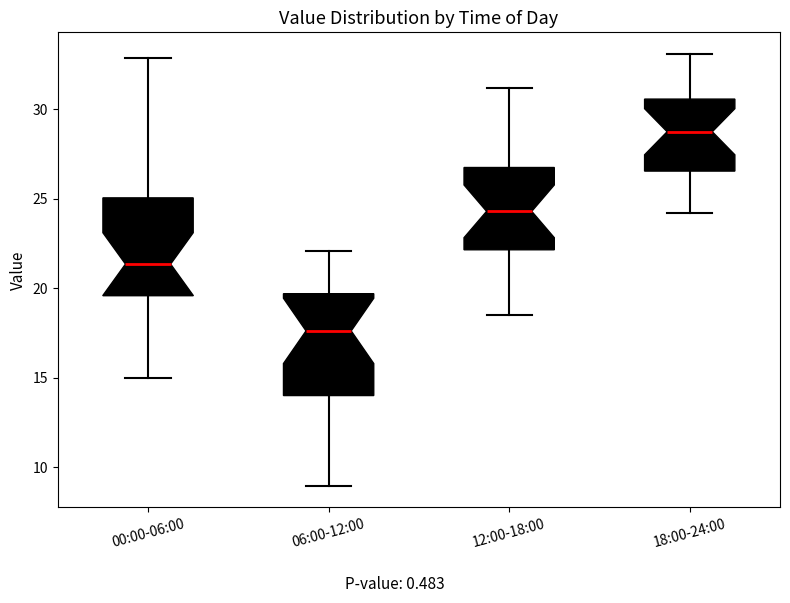

Reading left to right, transcribe this box plot: for each box, give where its median line is, the range the box spans, and where its two whiskers end, as read against the y-axis. The values are not printed on the chart, so give them approximately, as read against the axis.

00:00-06:00: median 21.5, box 19.5 to 25.0, whiskers 15.0 to 33.0
06:00-12:00: median 17.5, box 14.0 to 19.5, whiskers 9.0 to 22.0
12:00-18:00: median 24.5, box 22.0 to 27.0, whiskers 18.5 to 31.0
18:00-24:00: median 29.0, box 26.5 to 30.5, whiskers 24.0 to 33.0